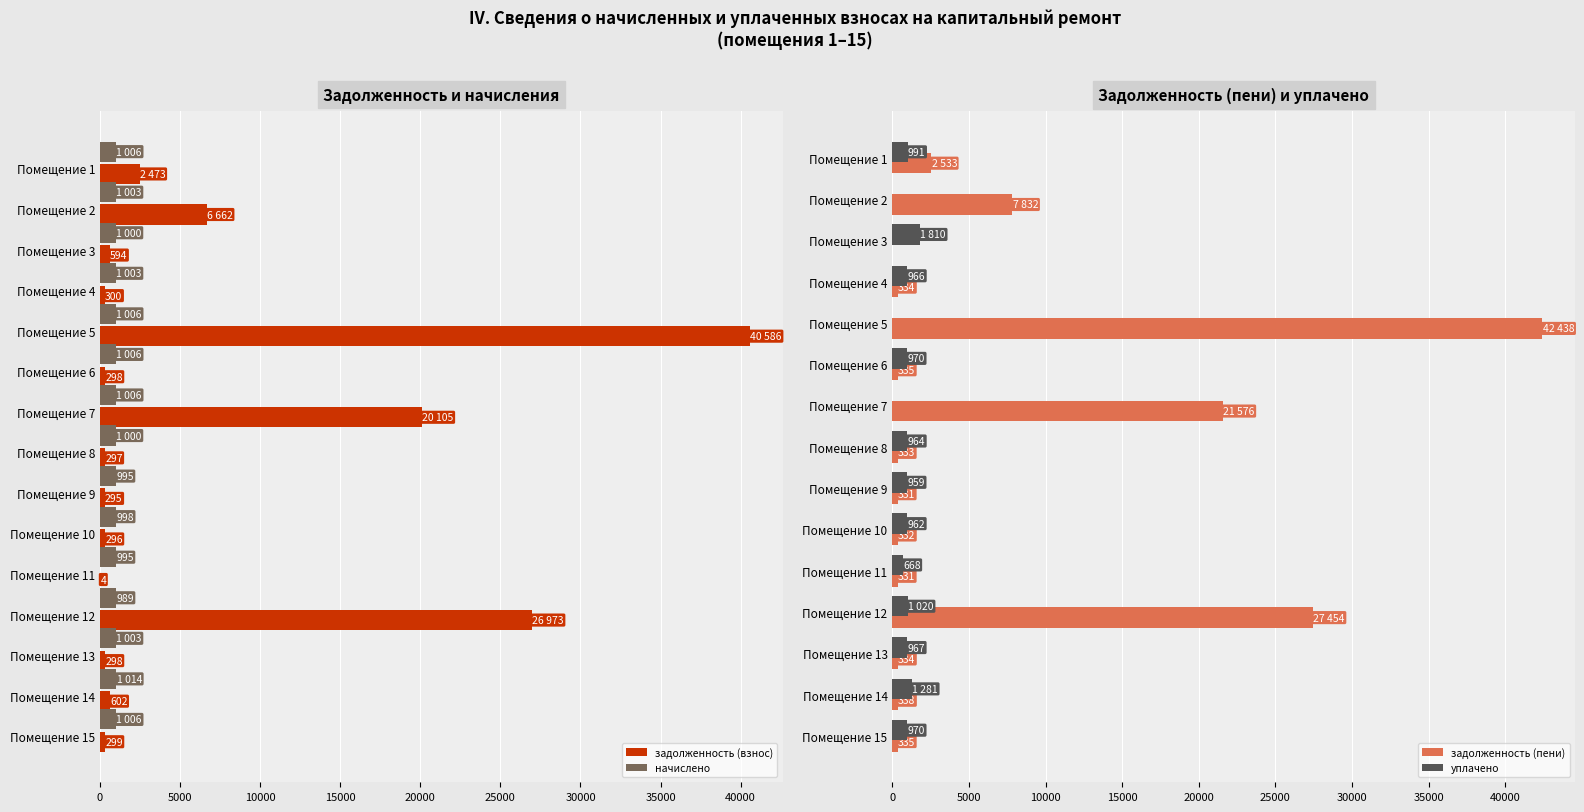

What is the maximum value for задолженность (взнос)?

40586.0